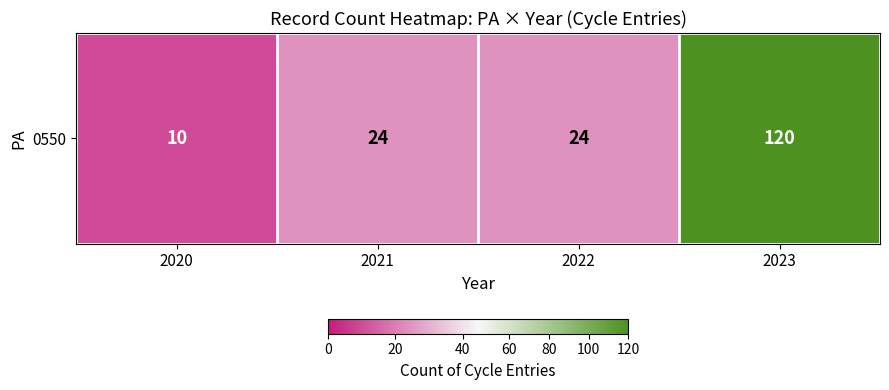

True or false: the data shows 182 at 2023.

False